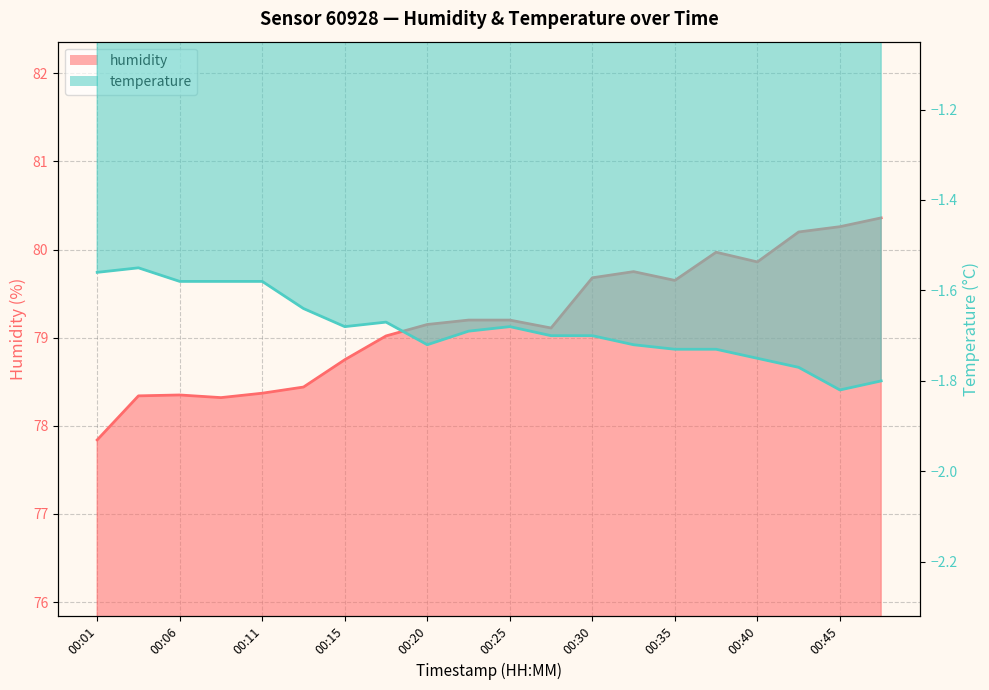

At which label does humidity reach its peak?

00:47